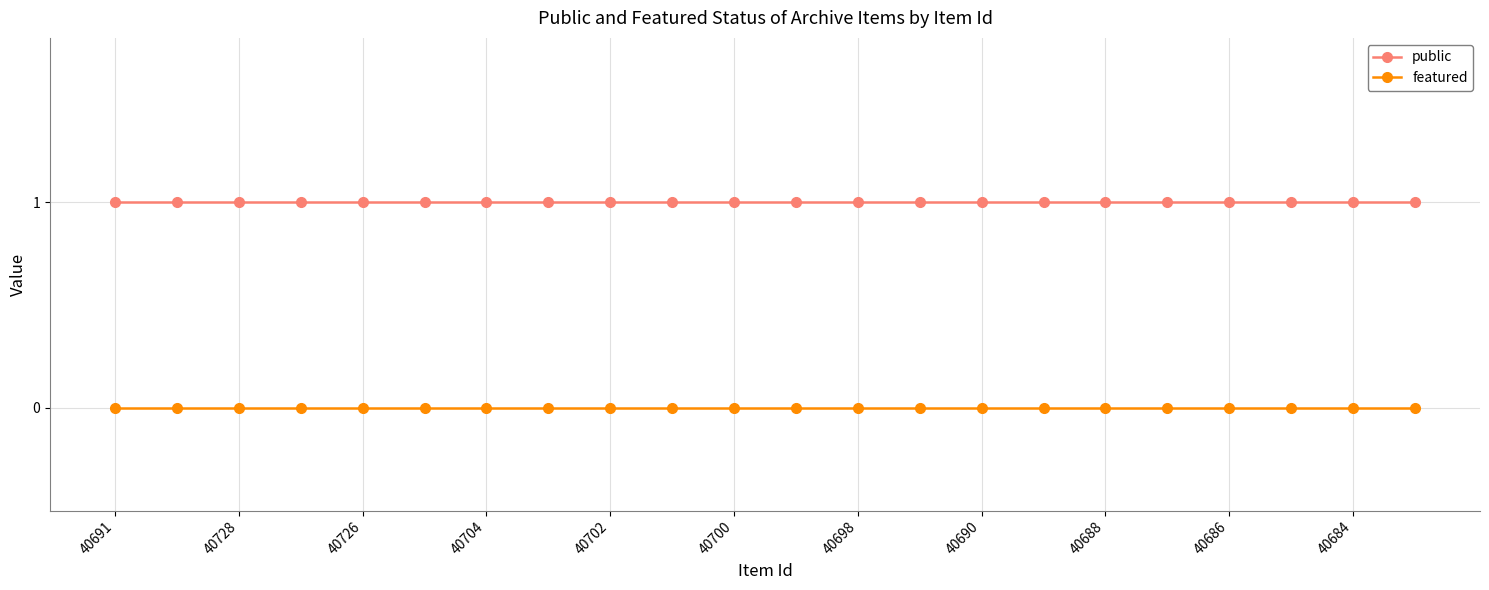

True or false: featured and public cross at least once.

False